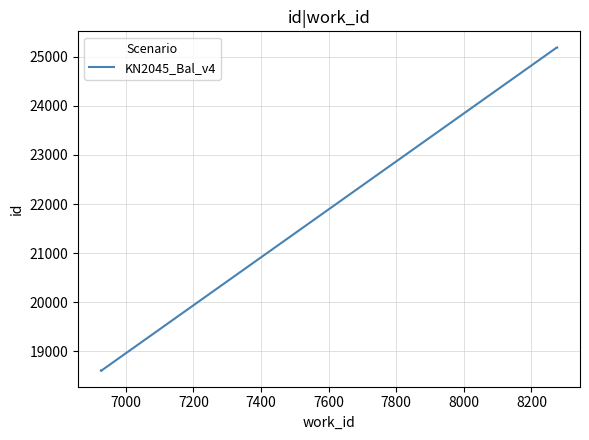

The chart shows a value of 40643 at 8200. True or false?

False